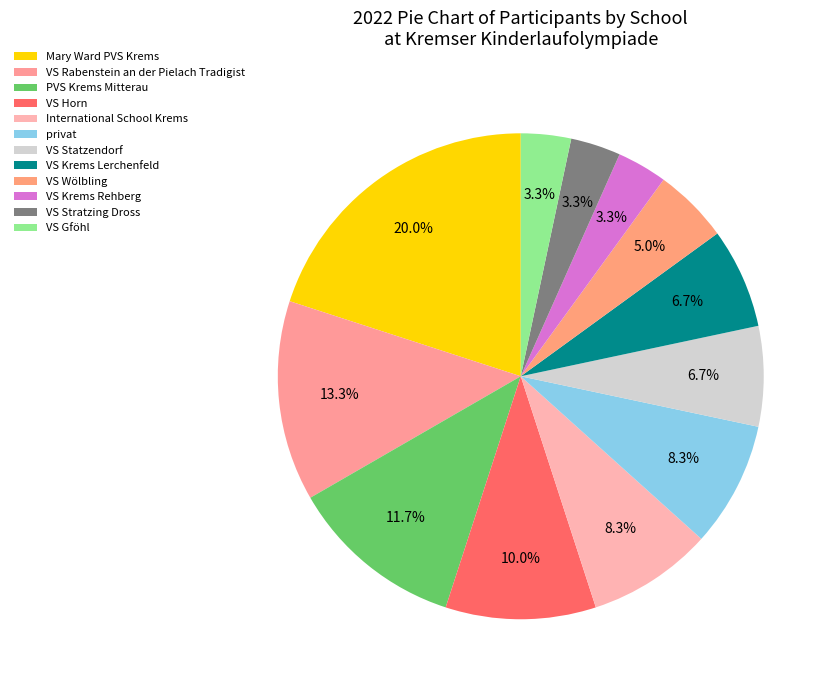

To the nearest percent, what is the combined percentage of VS Horn and VS Gföhl?

13%